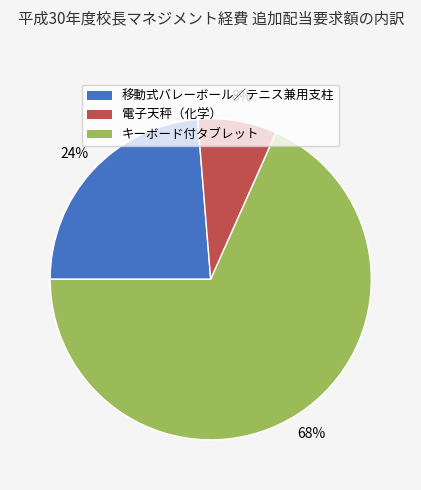

Which slice is the smallest?

電子天秤（化学）